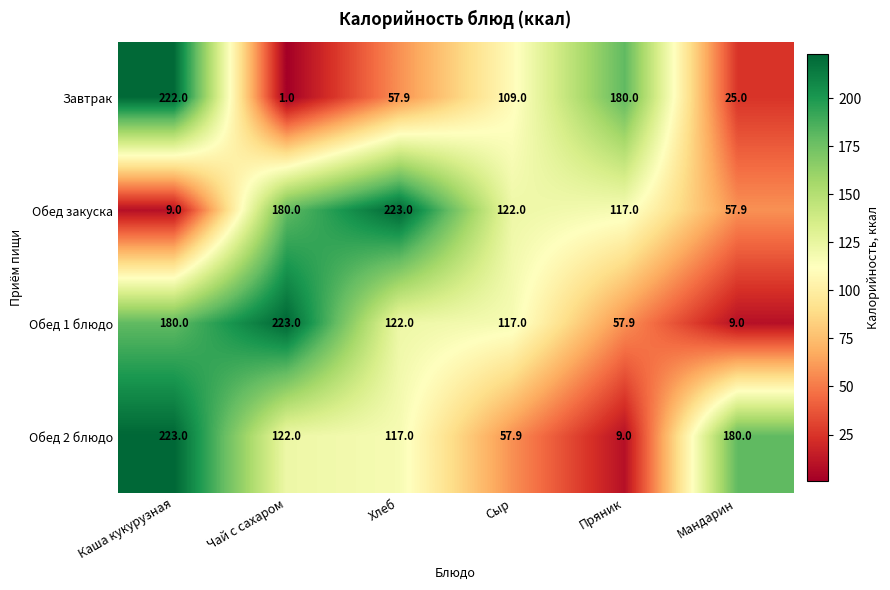

What is the minimum value for Завтрак?

1.0